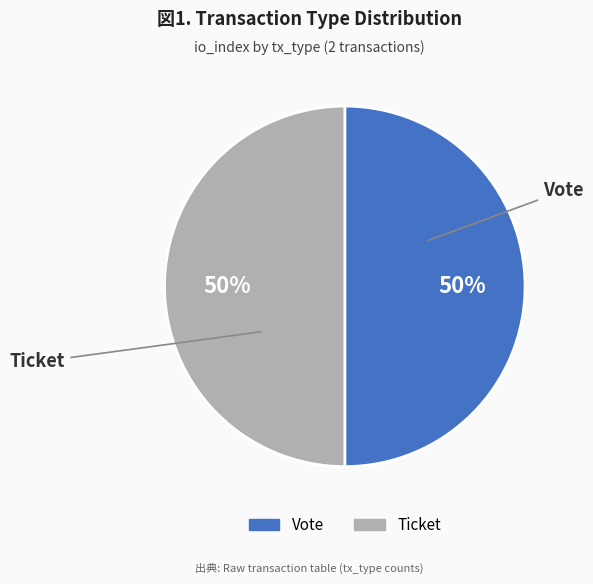

To the nearest percent, what is the combined percentage of Vote and Ticket?

100%